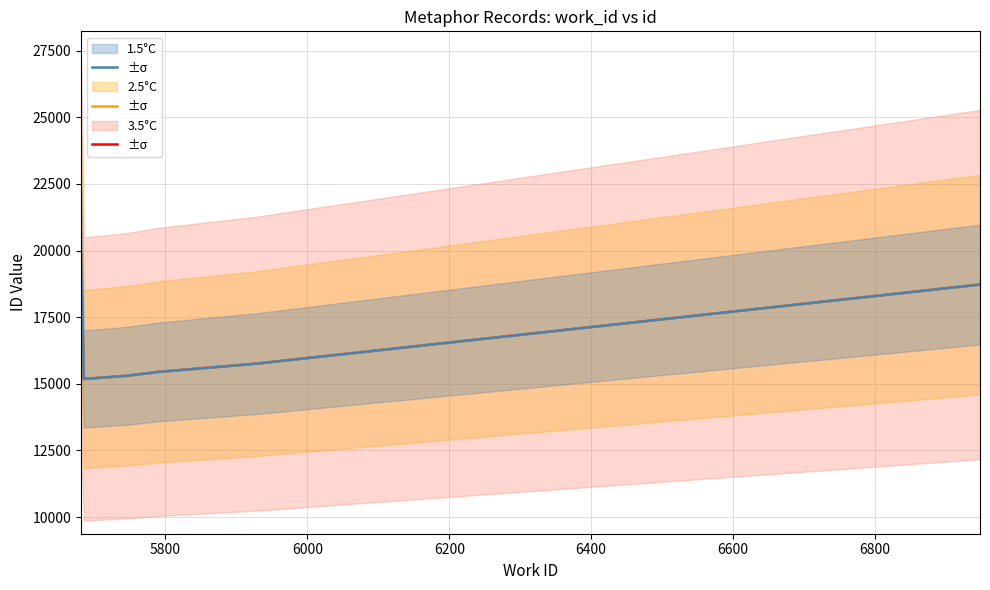

How many series are shown in this chart?

3